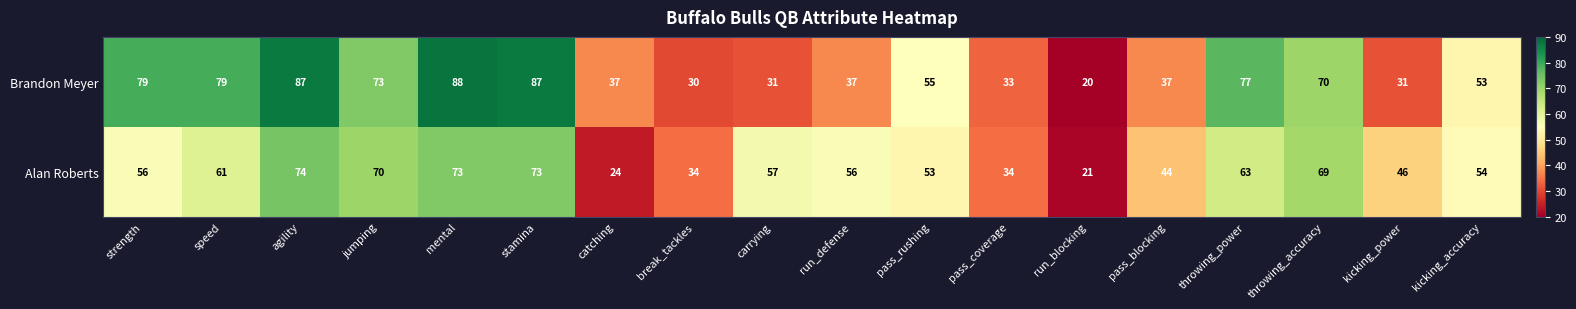

Rank the series by their average value, from lowest to highest.

Alan Roberts, Brandon Meyer